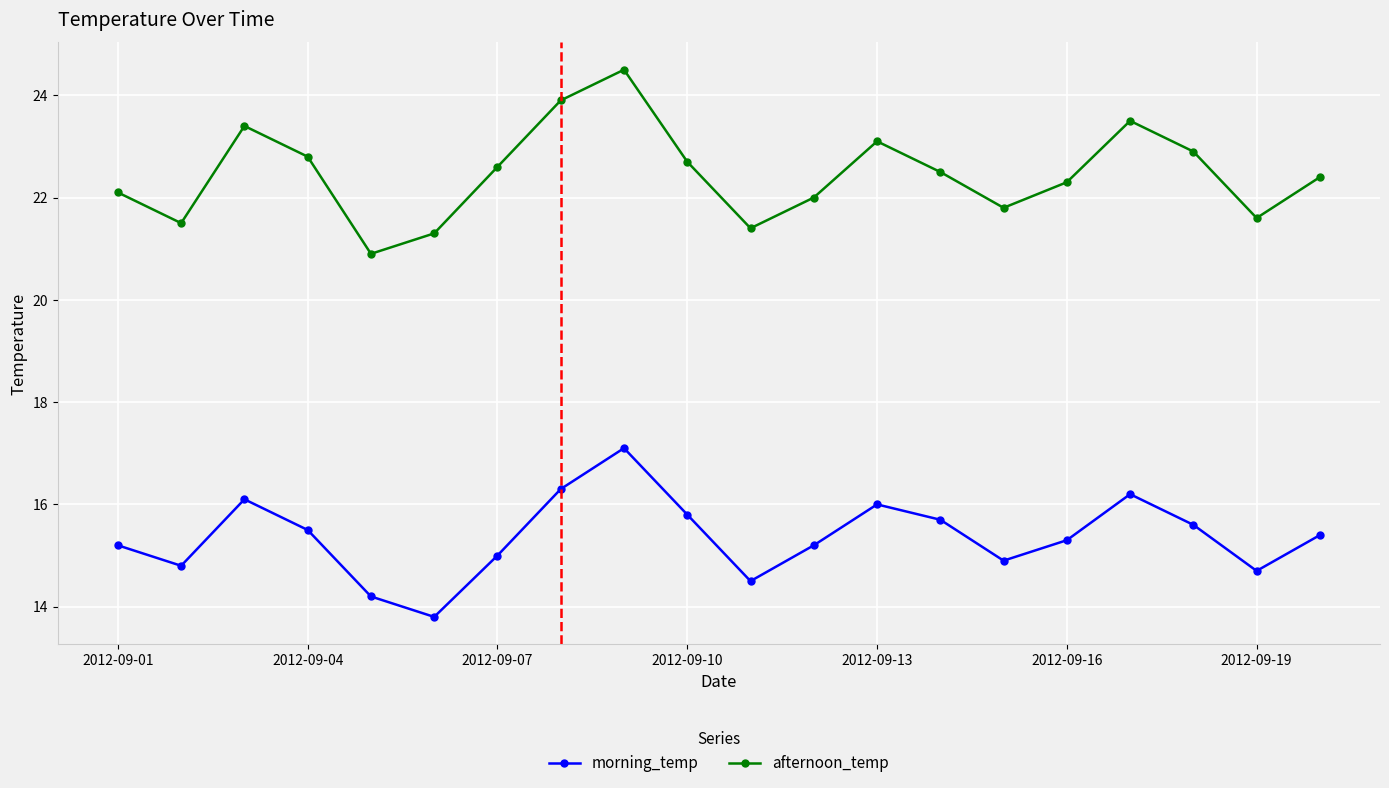

How many interior local valleys does the morning_temp series have?

5